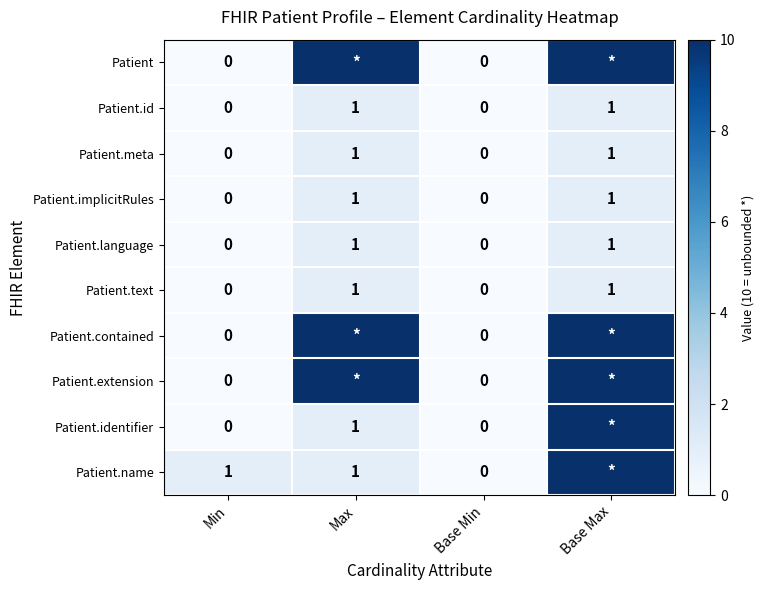

What is the approximate value of Patient.language at Max?

1